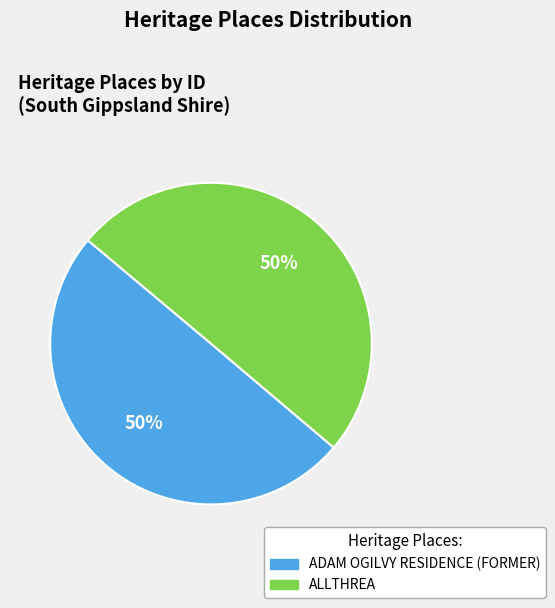

To the nearest percent, what is the average slice percentage?

50%